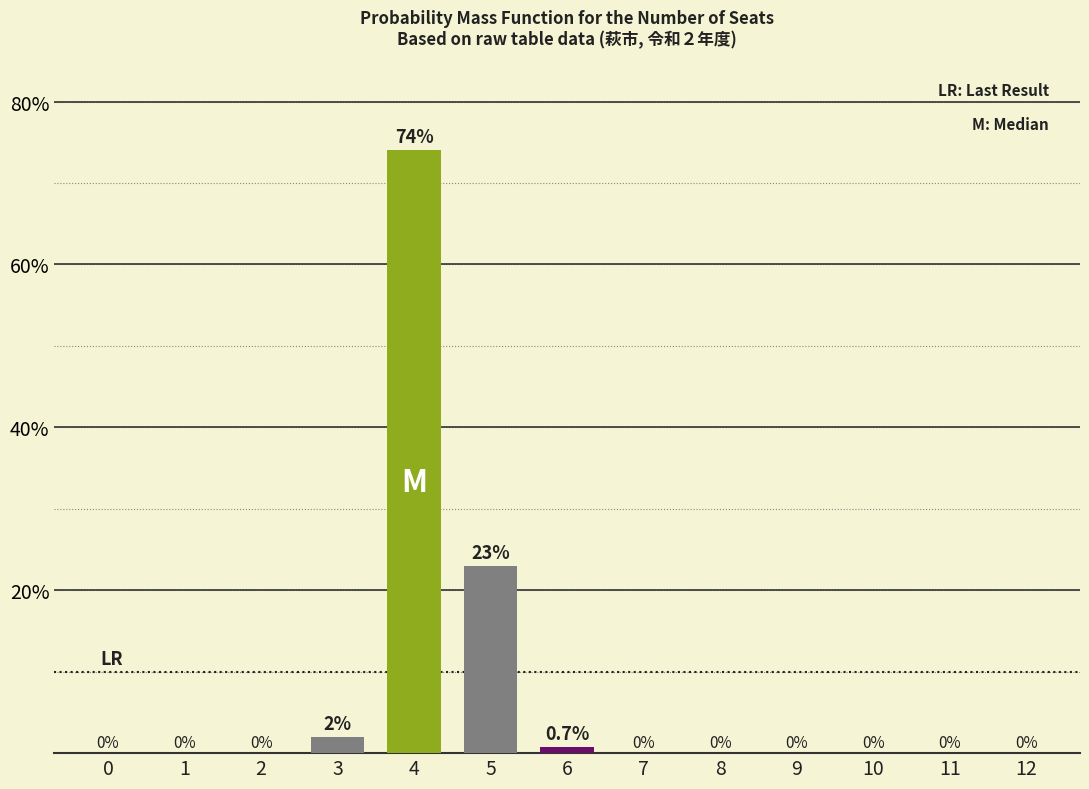

How many data points are above 0?

4